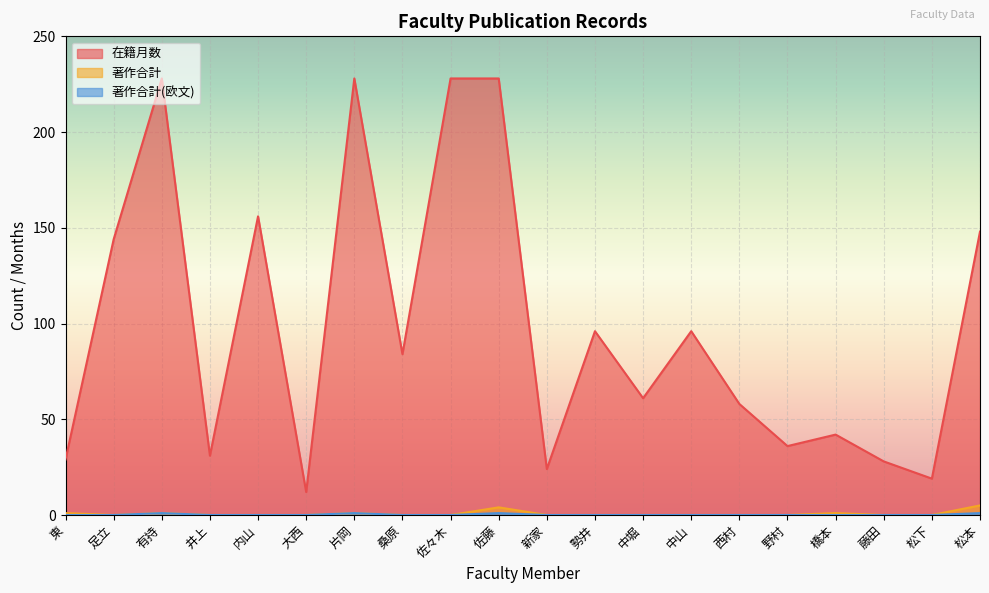

What is the maximum value for 在籍月数?

228